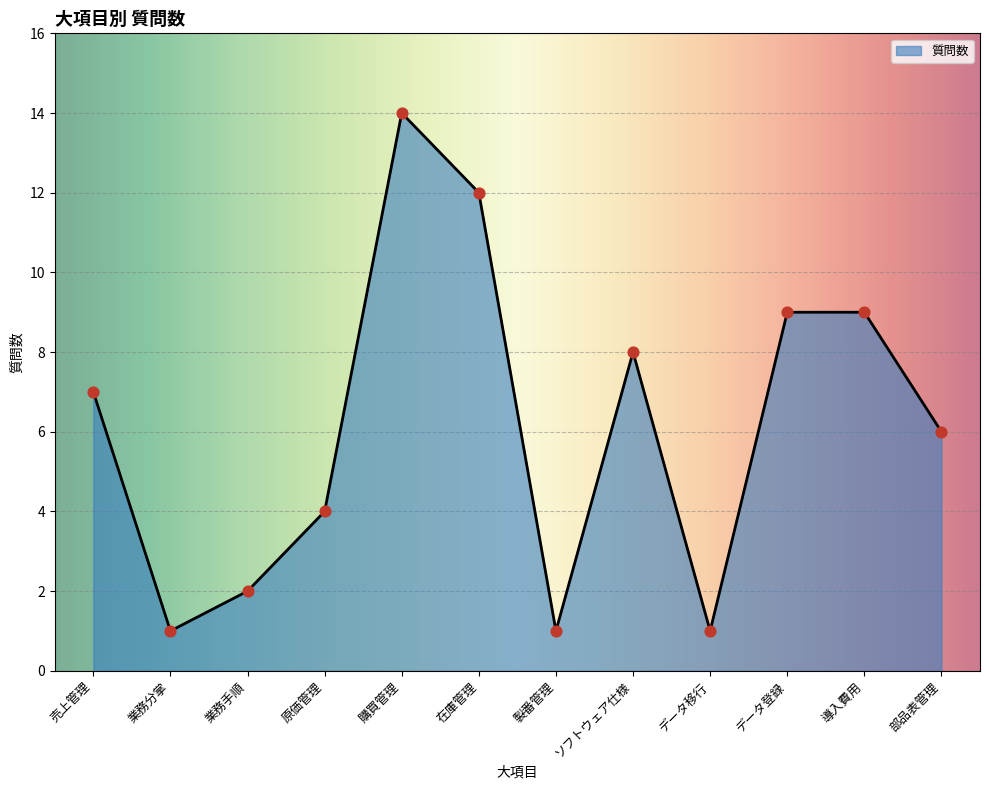

Between 導入費用 and 在庫管理, which is larger?

在庫管理